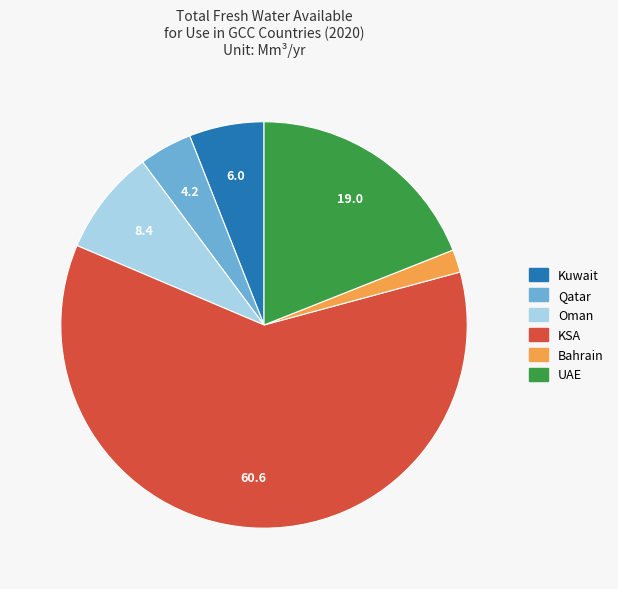

Is there a majority slice in this chart?

Yes